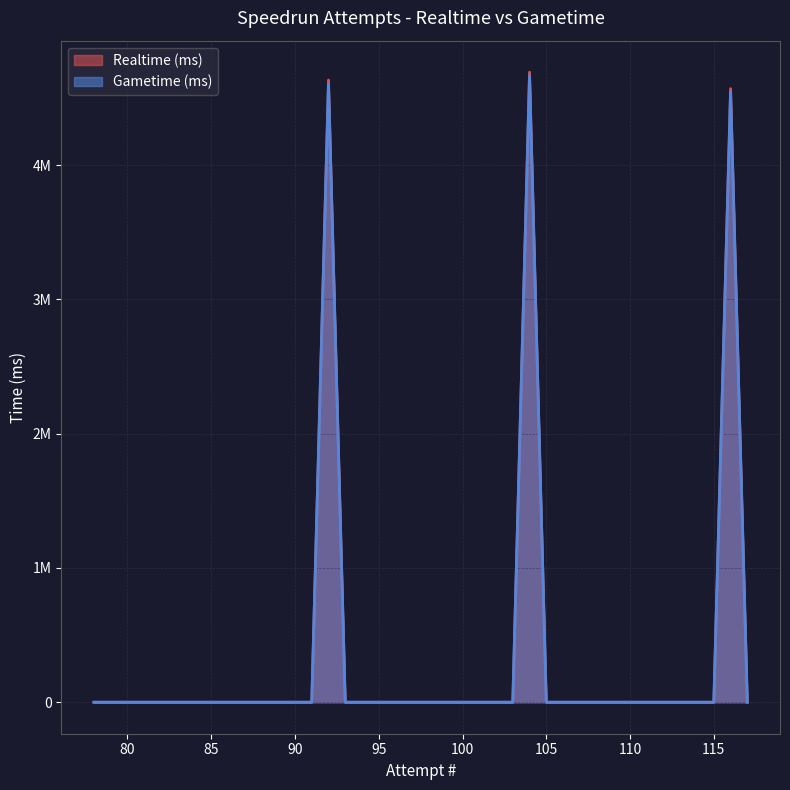

At which category does the chart reach its peak across all series?

104